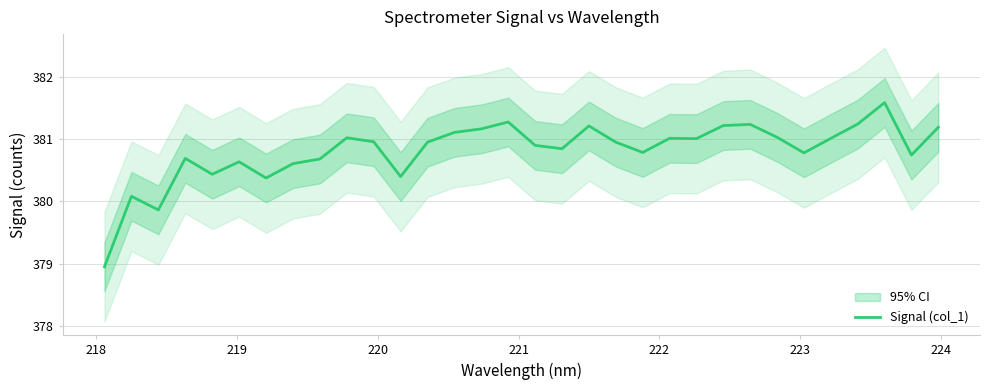

Reading left to right, extract all data points from this chart.

378.9	380.1	379.9	380.7	380.4	380.6	380.4	380.6	380.7	381.0	381.0	380.4	380.9	381.1	381.2	381.3	380.9	380.8	381.2	380.9	380.8	381.0	381.0	381.2	381.2	381.0	380.8	381.0	381.2	381.6	380.7	381.2